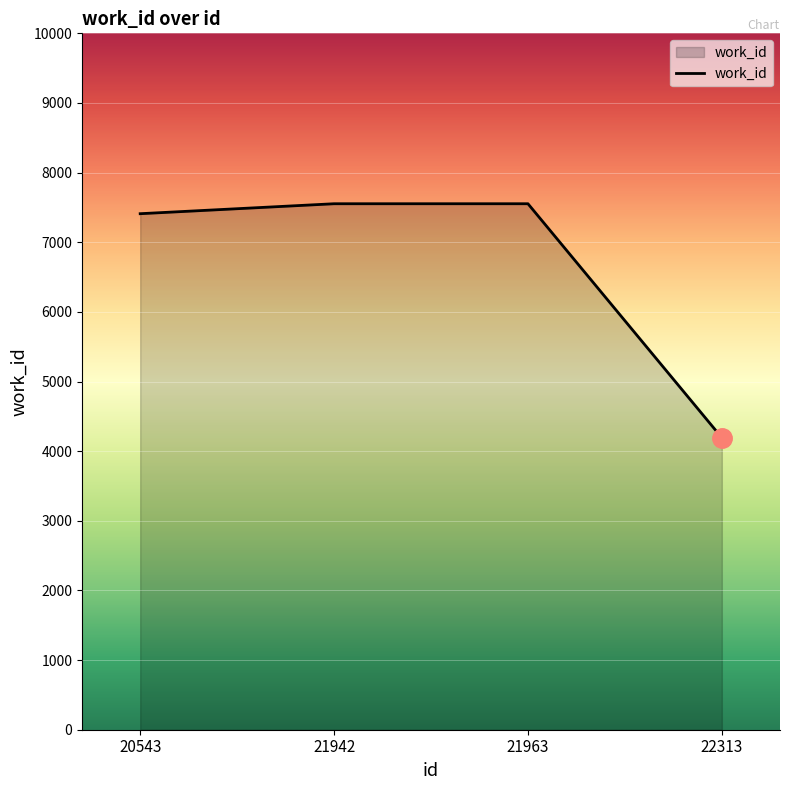

How many categories are shown in the chart?

4